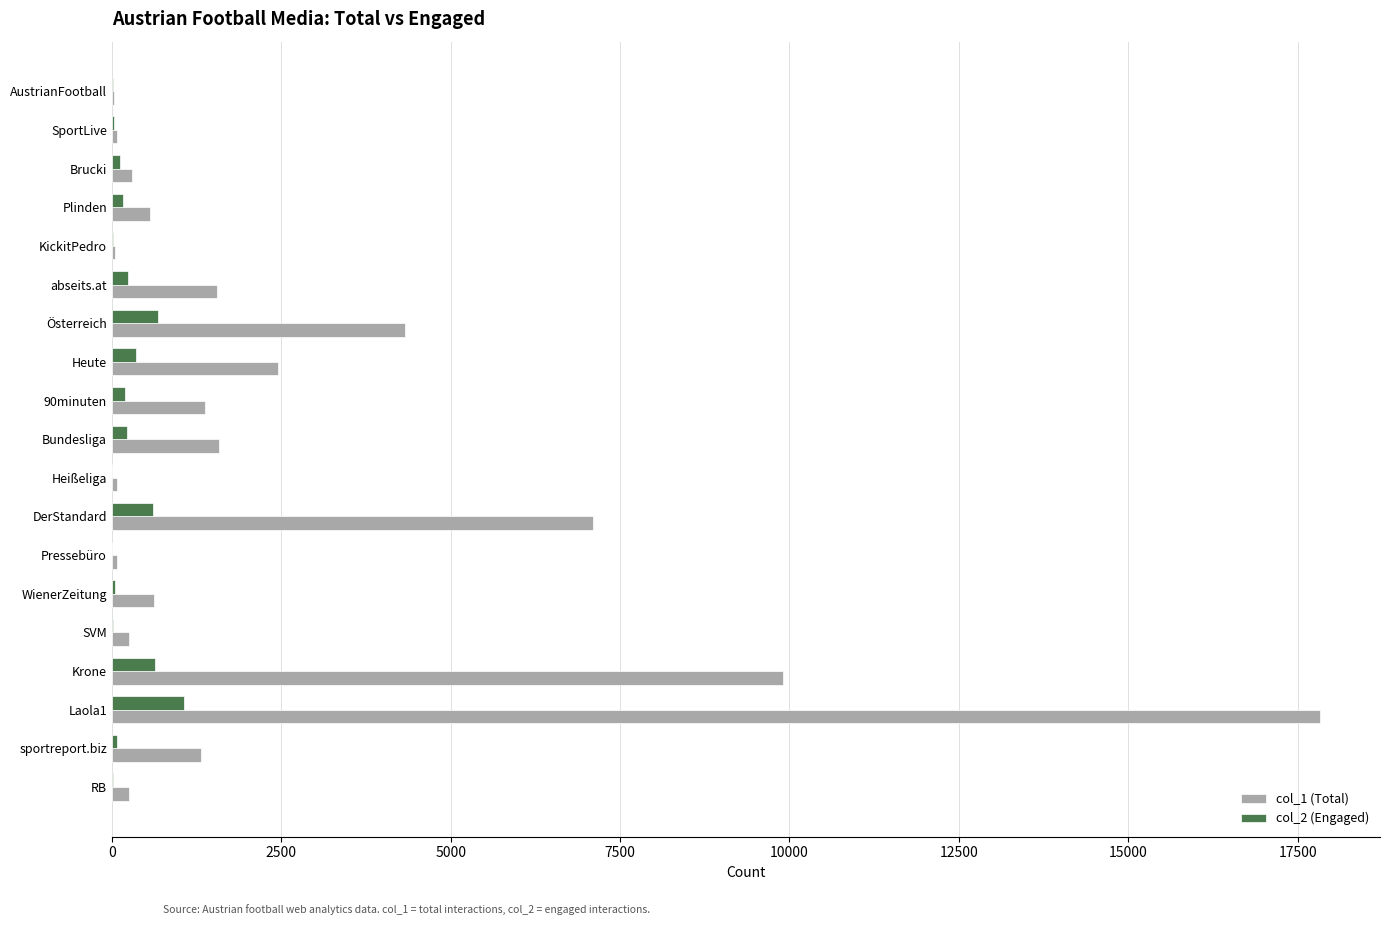

What is the total value across all series at Krone?

10555